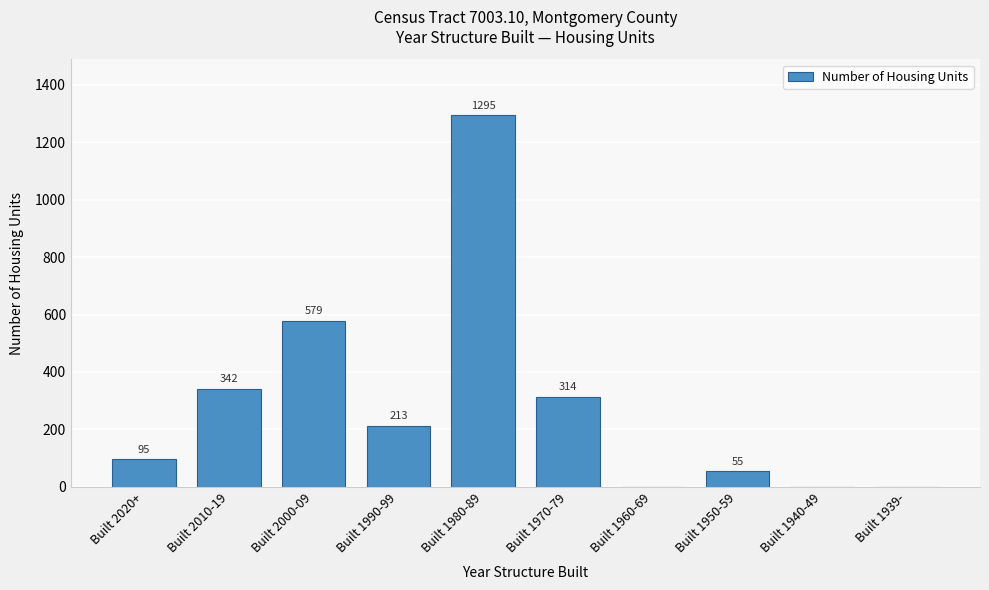

Reading right to left, extract all data points from this chart.

Built 1939-=0	Built 1940-49=0	Built 1950-59=55	Built 1960-69=0	Built 1970-79=314	Built 1980-89=1295	Built 1990-99=213	Built 2000-09=579	Built 2010-19=342	Built 2020+=95